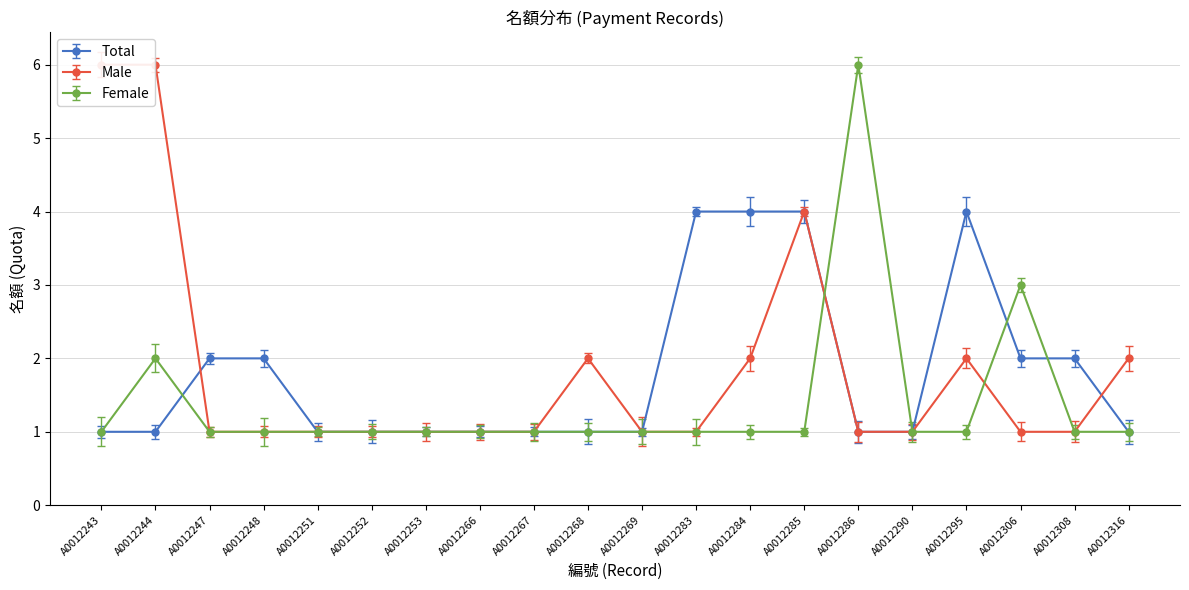

How many lines are shown in the chart?

3